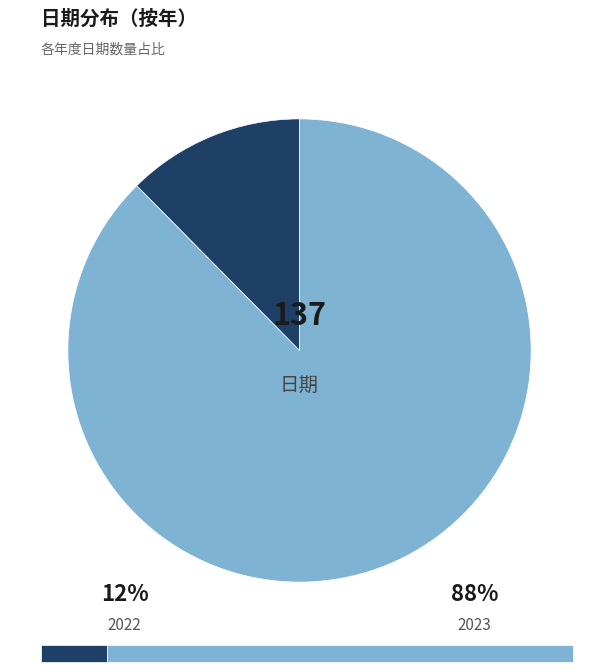

Does any single category account for the majority?

Yes